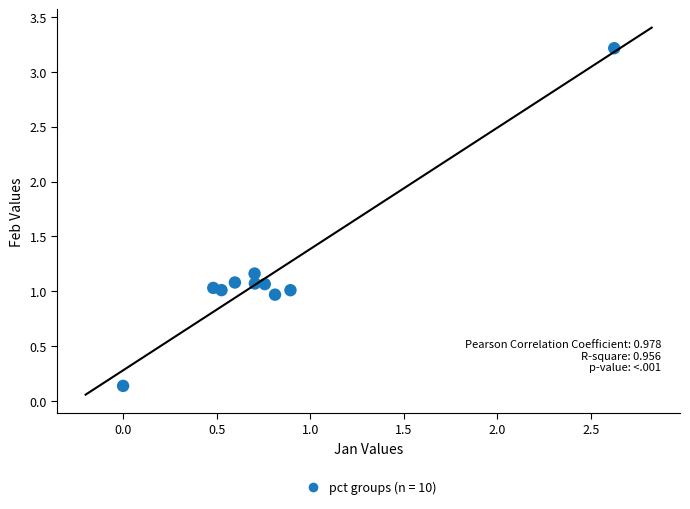

What is the average X value?

0.8